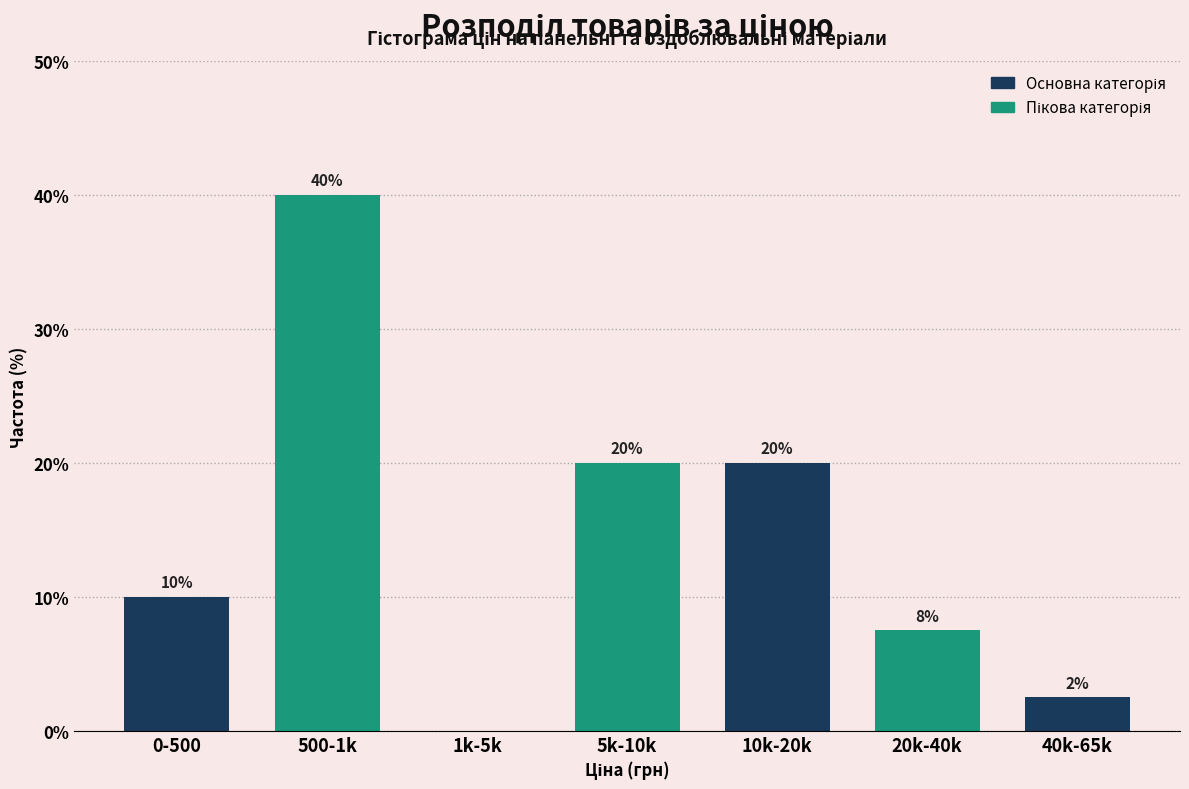

True or false: the data shows 20.0 at 5k-10k.

True